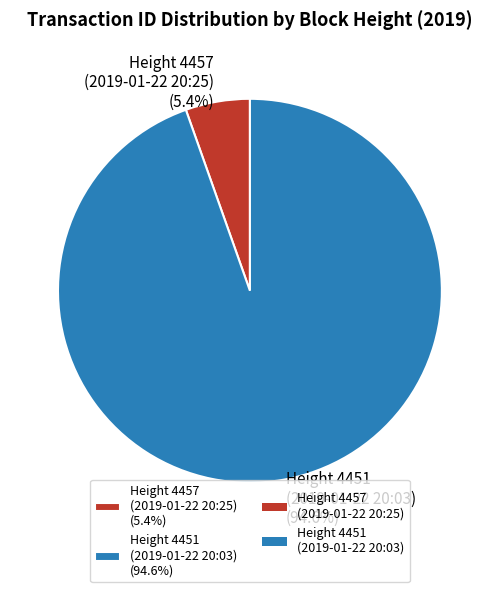

Between Height 4451 (2019-01-22 20:03) (94.6%) and Height 4457 (2019-01-22 20:25) (5.4%), which is larger?

Height 4451 (2019-01-22 20:03) (94.6%)